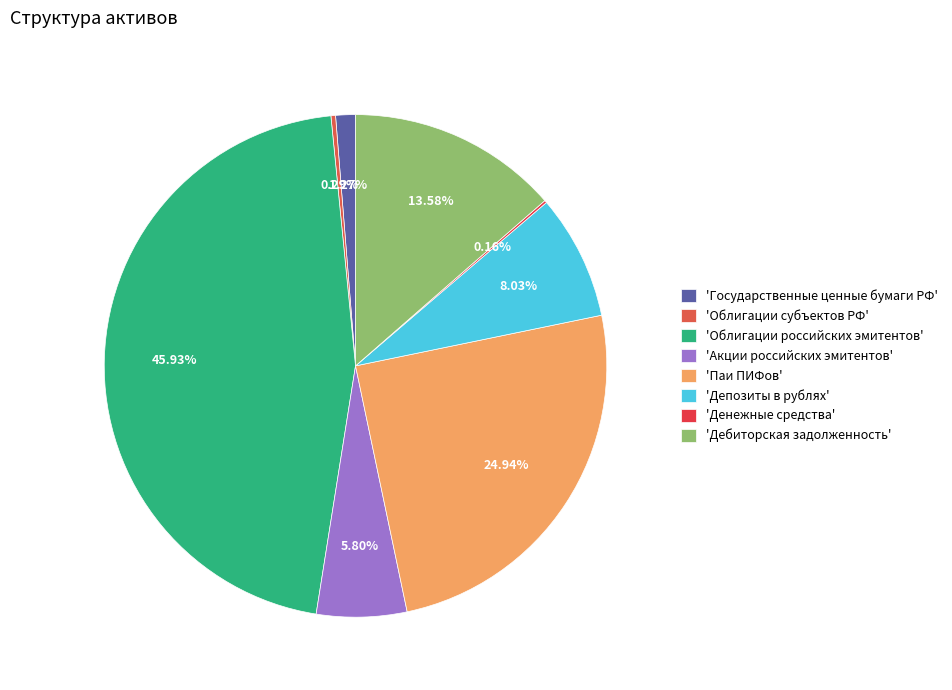

Which category has the biggest portion of the pie?

'Облигации российских эмитентов'